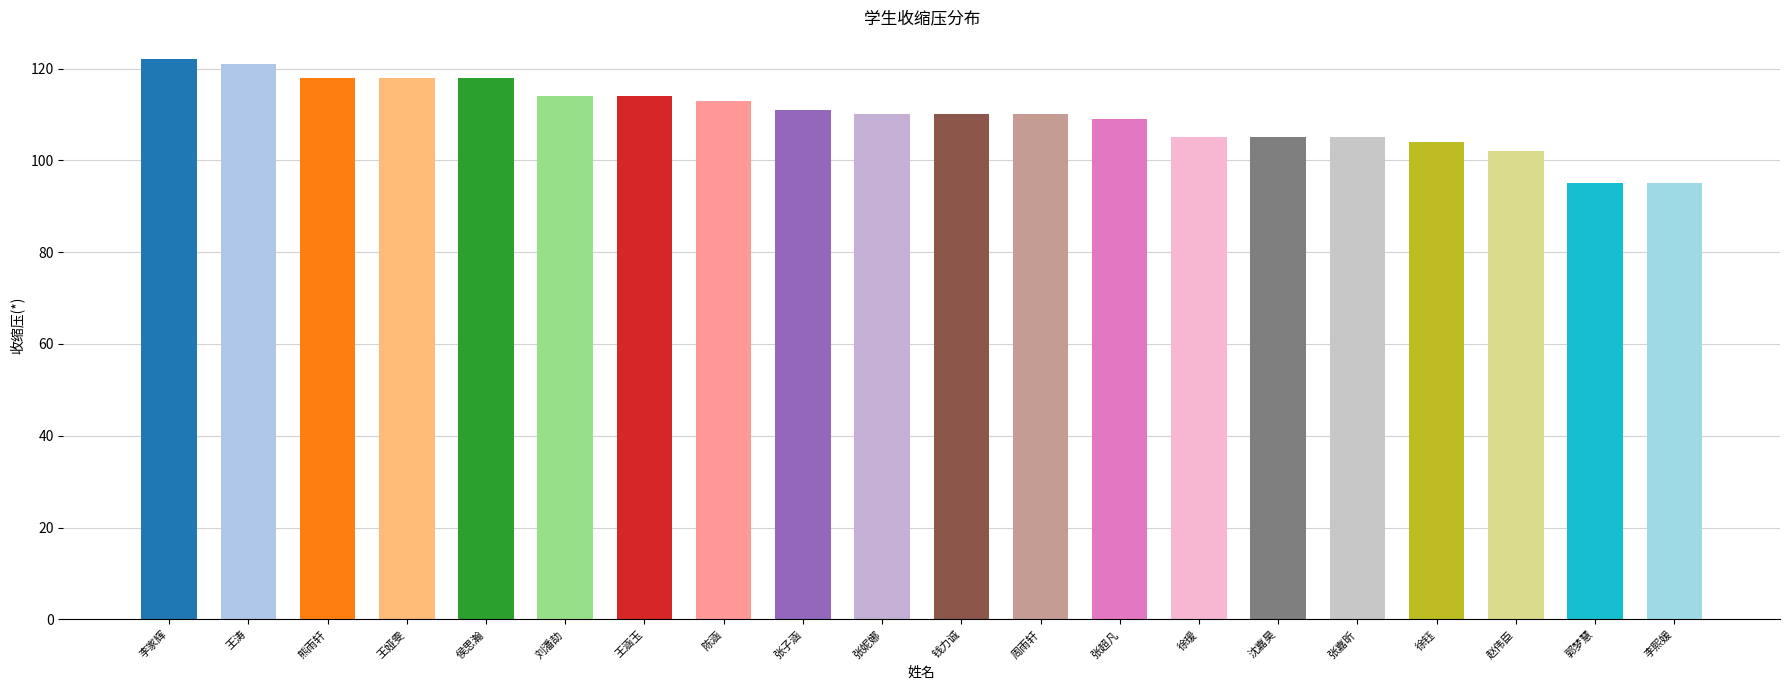

Reading right to left, transcribe all the data shown in this chart.

95	95	102	104	105	105	105	109	110	110	110	111	113	114	114	118	118	118	121	122